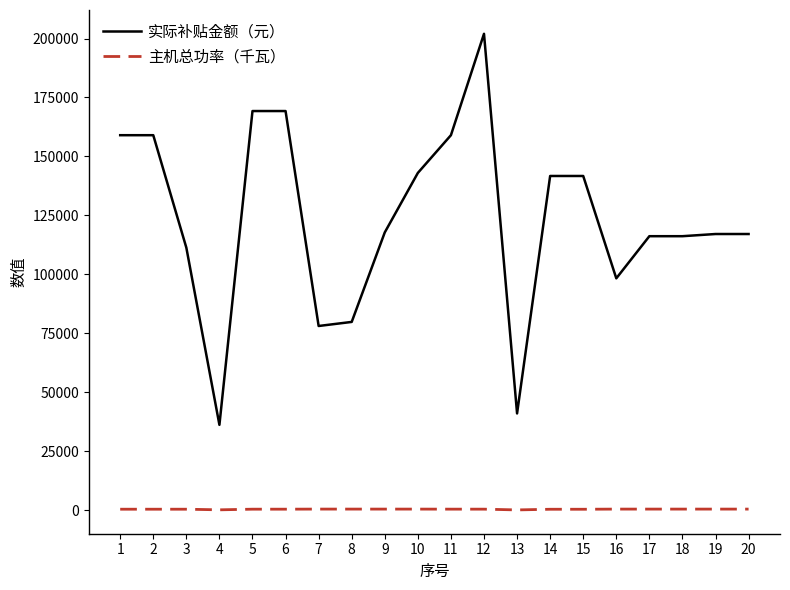

What is the sum of the 实际补贴金额（元） values at 6 and 7?

247331.3